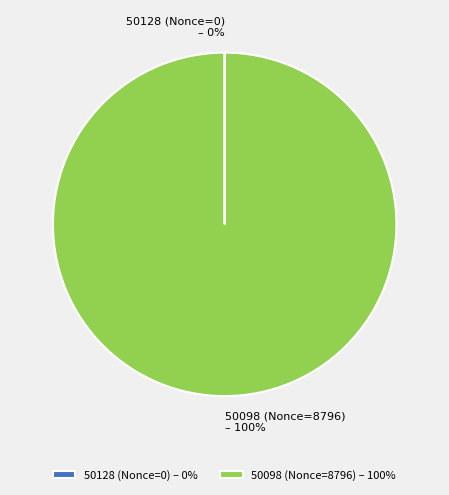

Does 50098 (Nonce=8796) account for over 50% of the chart?

Yes